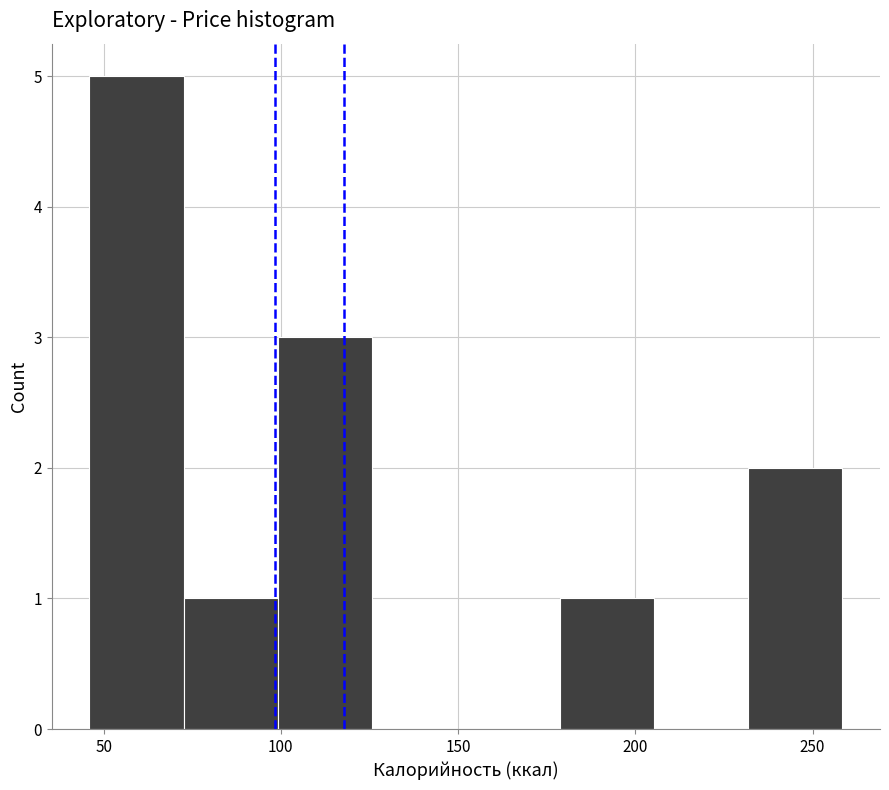

Reading left to right, transcribe this chart: for each bar, give the range it covers on the x-axis and its height. Neither the bar edges nor the heights are printed on the chart, so give them approximately, as read against the axes.

45 to 75: 5
75 to 100: 1
100 to 125: 3
125 to 150: 0
150 to 180: 0
180 to 205: 1
205 to 230: 0
230 to 260: 2